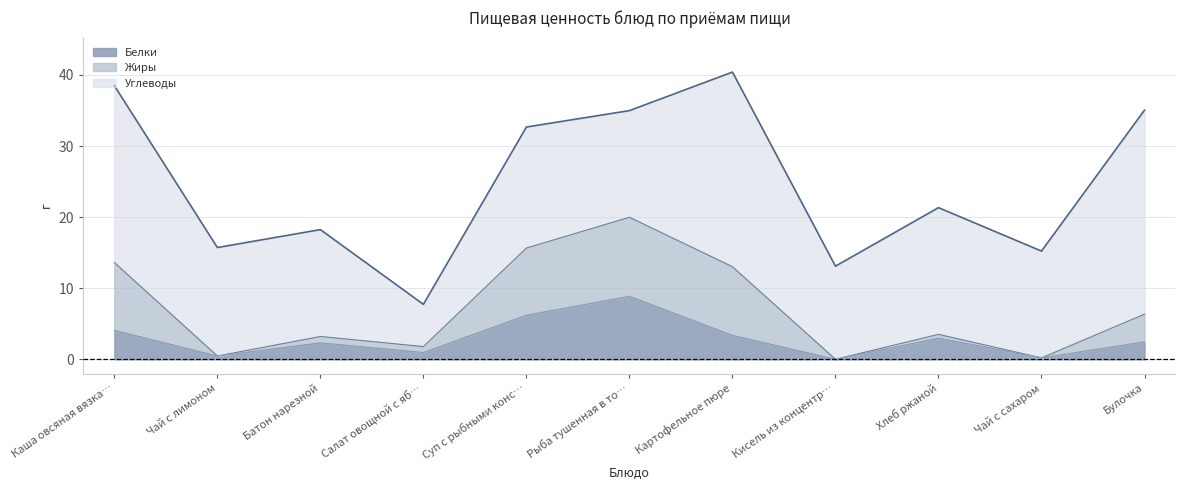

What is the total value across all series at Картофельное пюре?

40.4